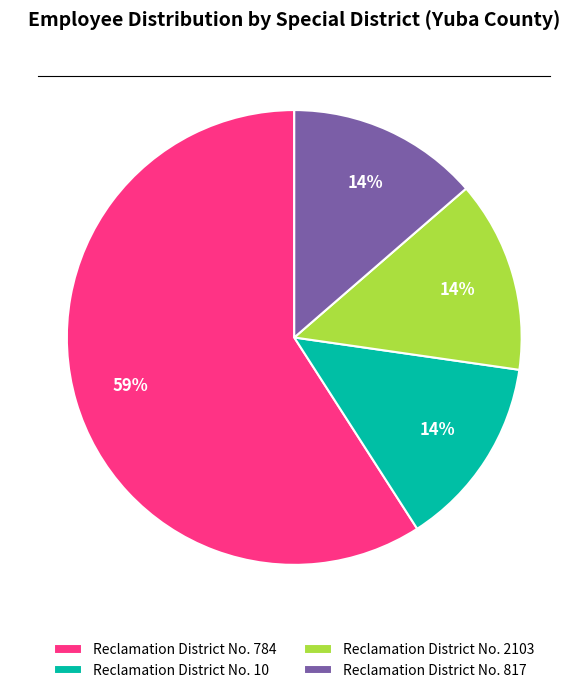

To the nearest percent, what portion does Reclamation District No. 2103 represent?

14%